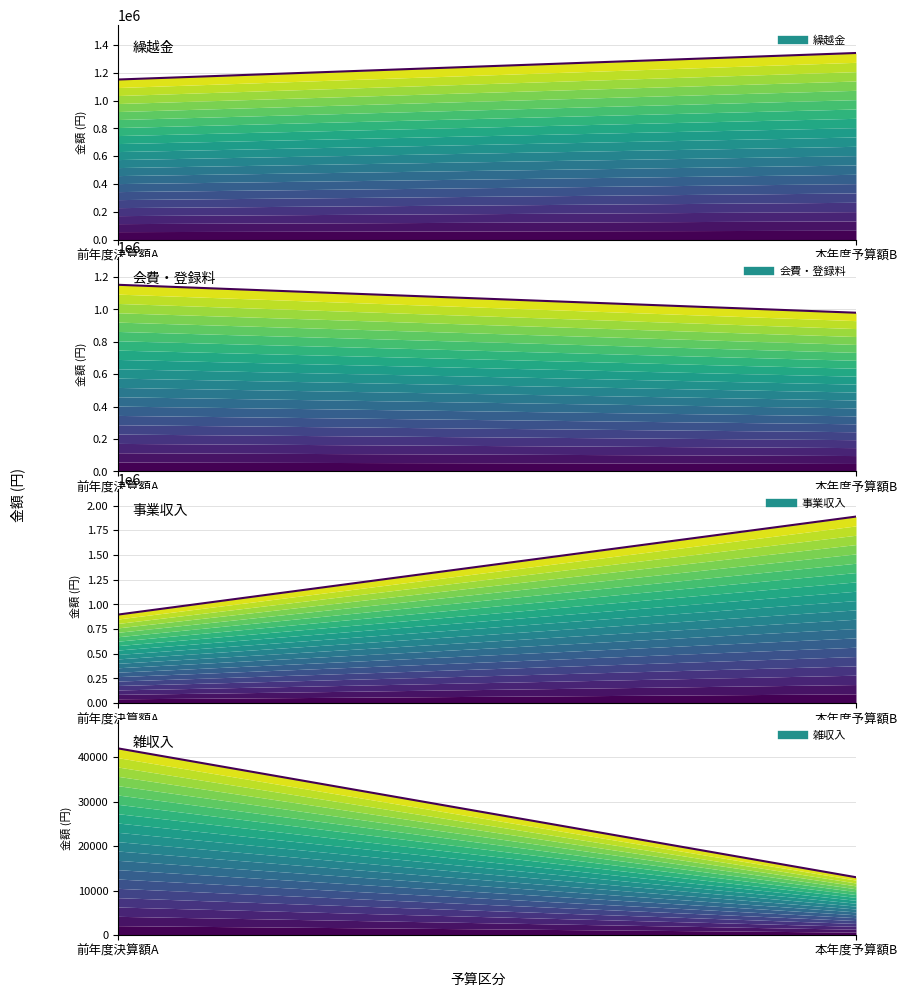

At how many categories does at least one series exceed 1057726?

2